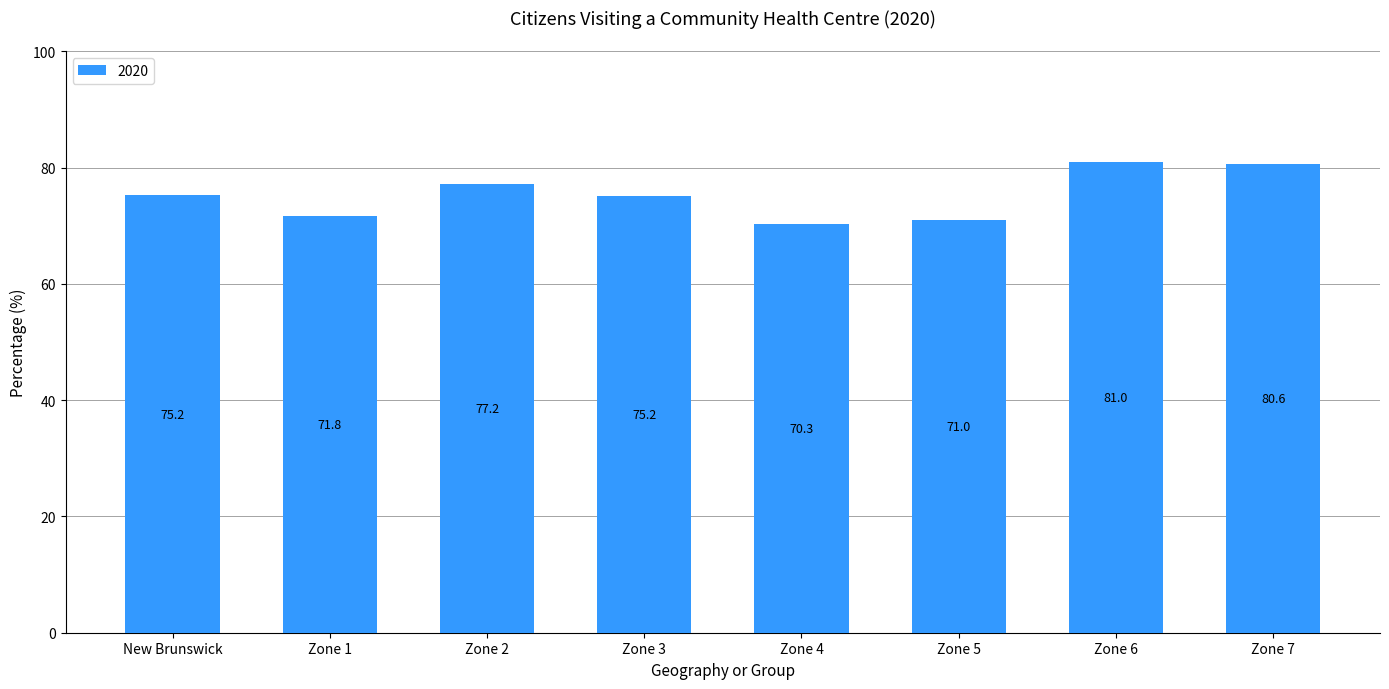

What is the maximum value shown in the chart?

81.0